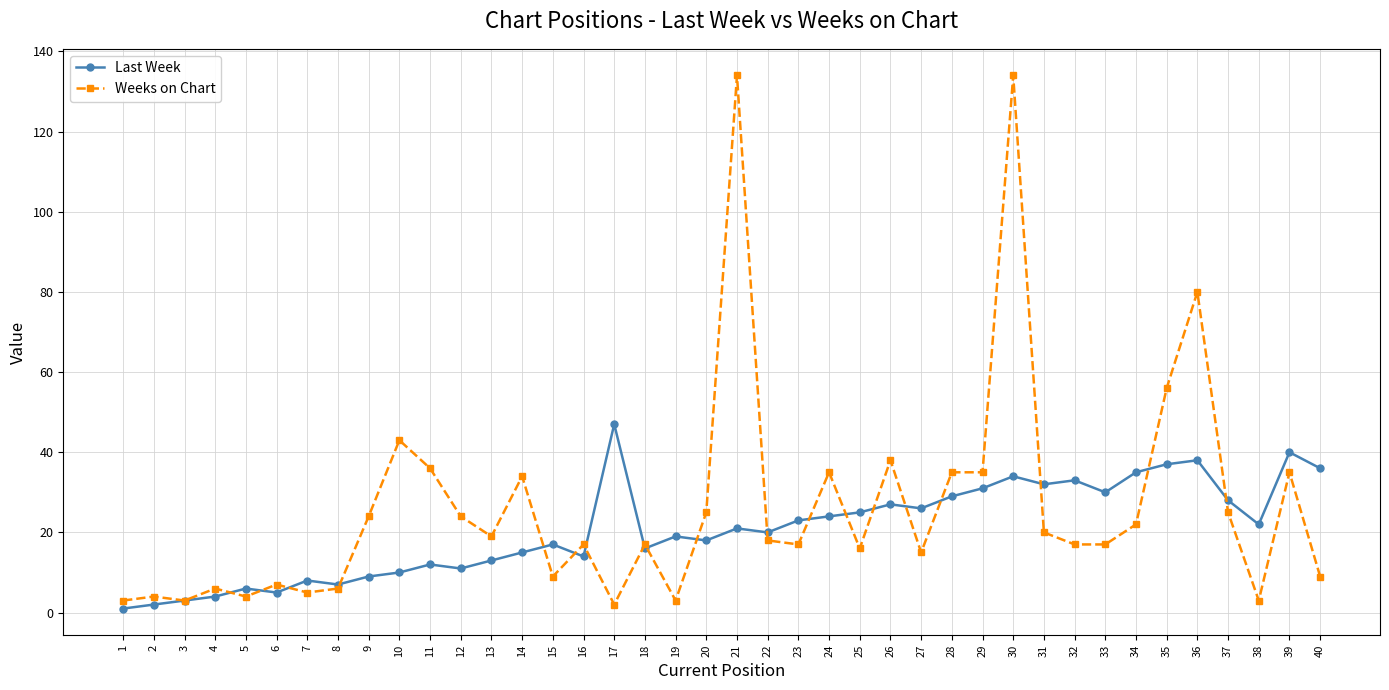

Rank the series at 20 from highest to lowest value.

Weeks on Chart, Last Week